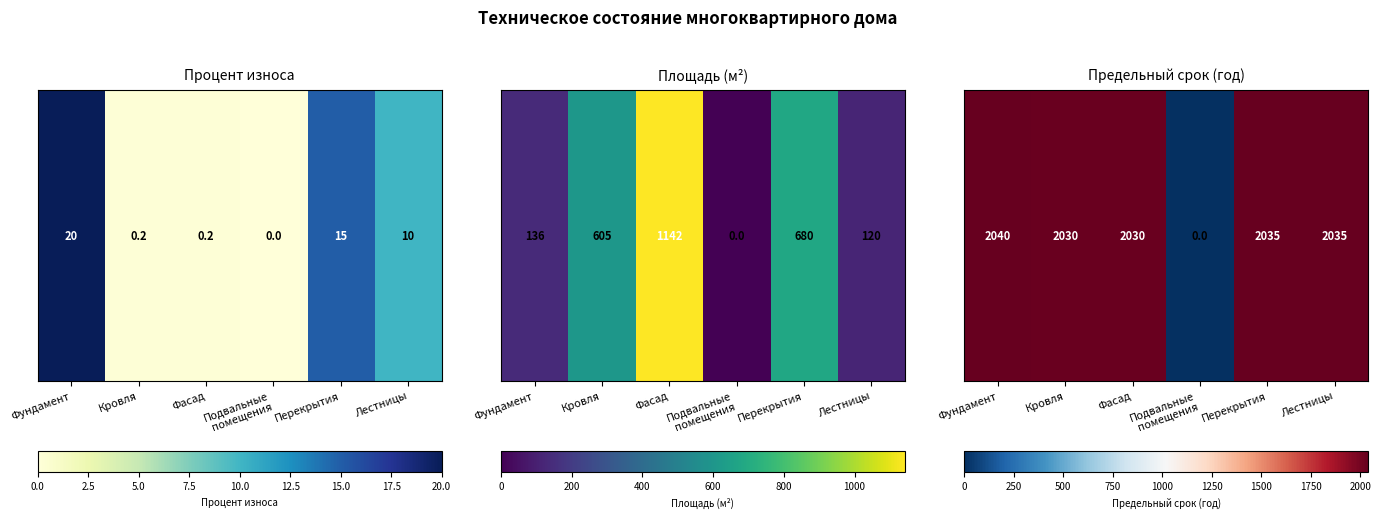

True or false: the data shows 2035 at Лестницы.

True